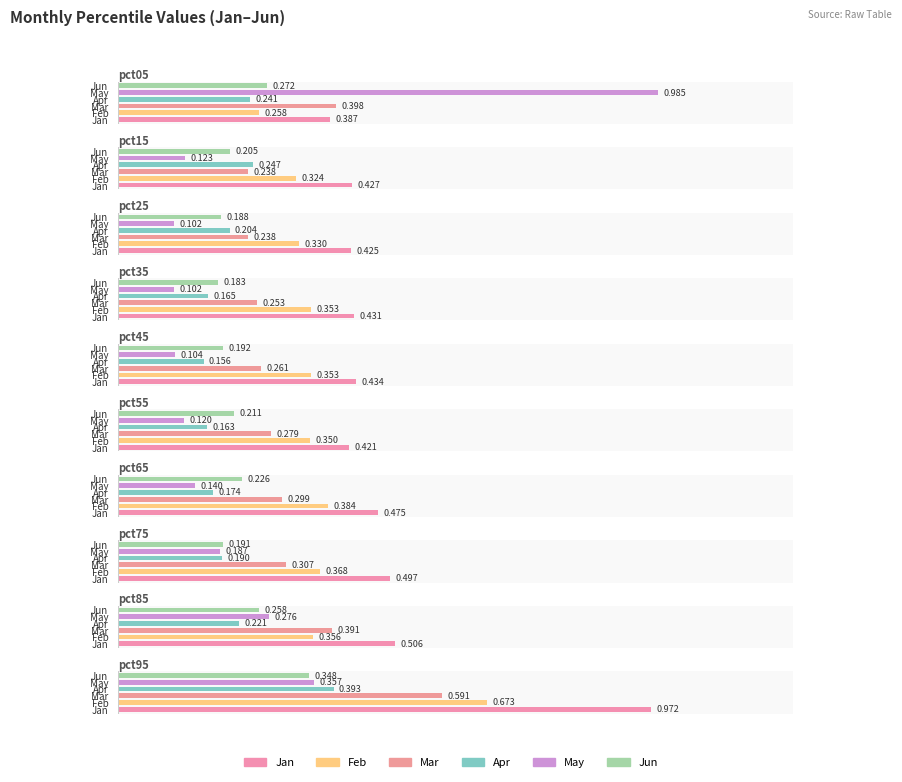

Between pct75 and pct55, which is larger?

pct75